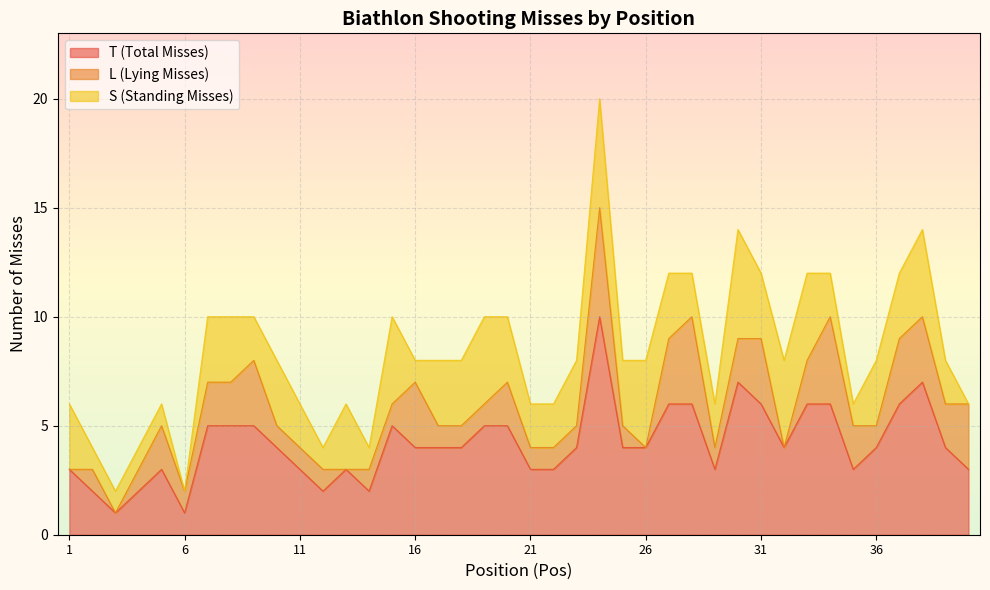

Count the T (Total Misses) values in the range 3 to 5.

25